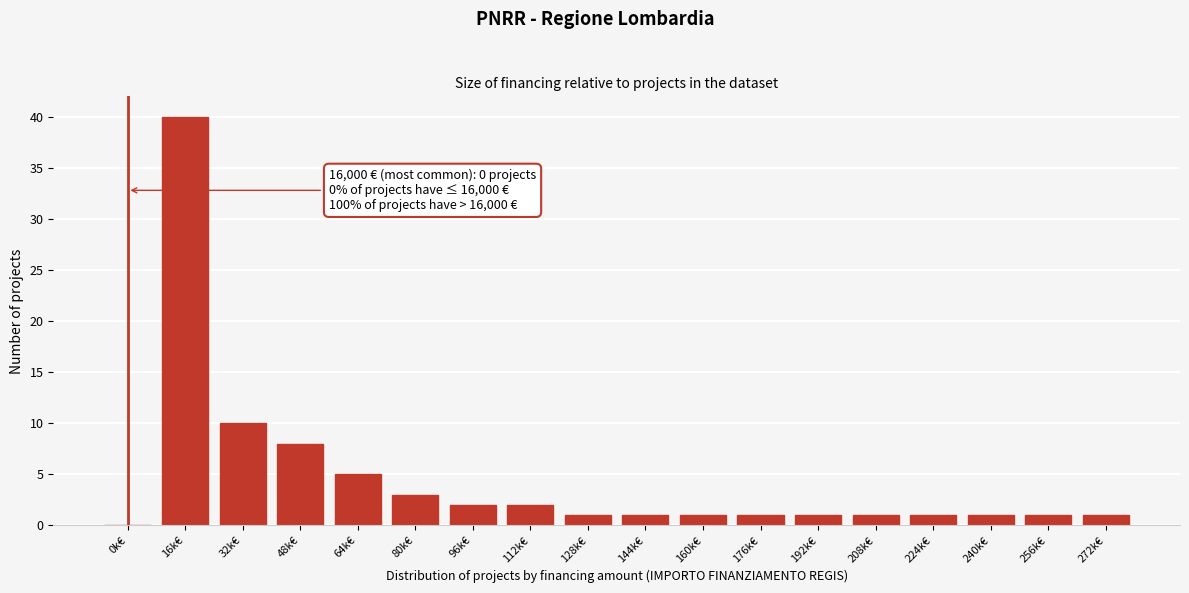

Reading left to right, what are all the values shown in this chart?

0k€=0	16k€=40	32k€=10	48k€=8	64k€=5	80k€=3	96k€=2	112k€=2	128k€=1	144k€=1	160k€=1	176k€=1	192k€=1	208k€=1	224k€=1	240k€=1	256k€=1	272k€=1